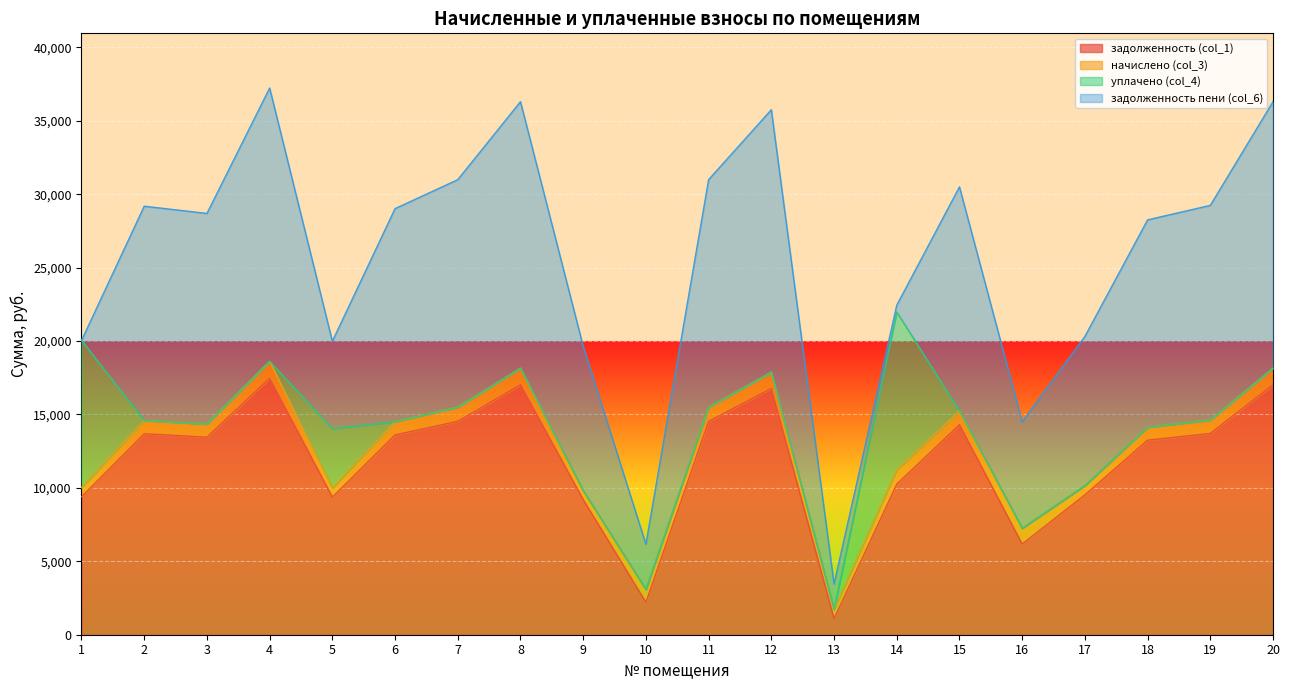

What is the spread (max minus min) of values at 18?

14128.6